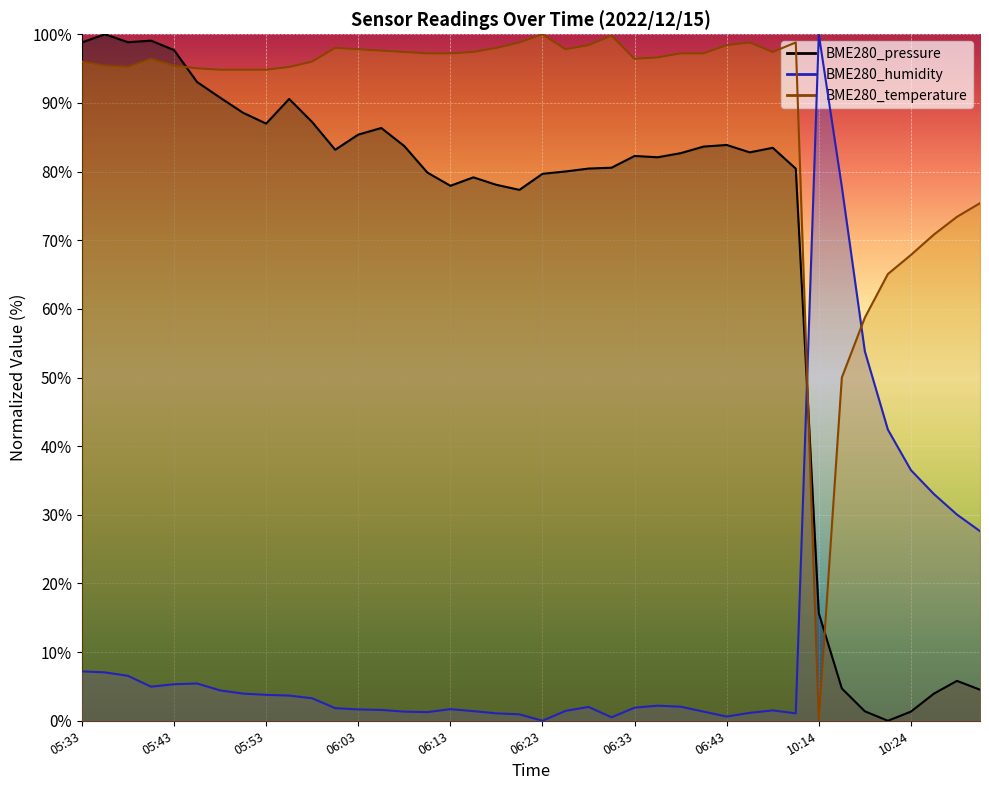

What is the value of the BME280_humidity point at the 22nd from the left?

1.4